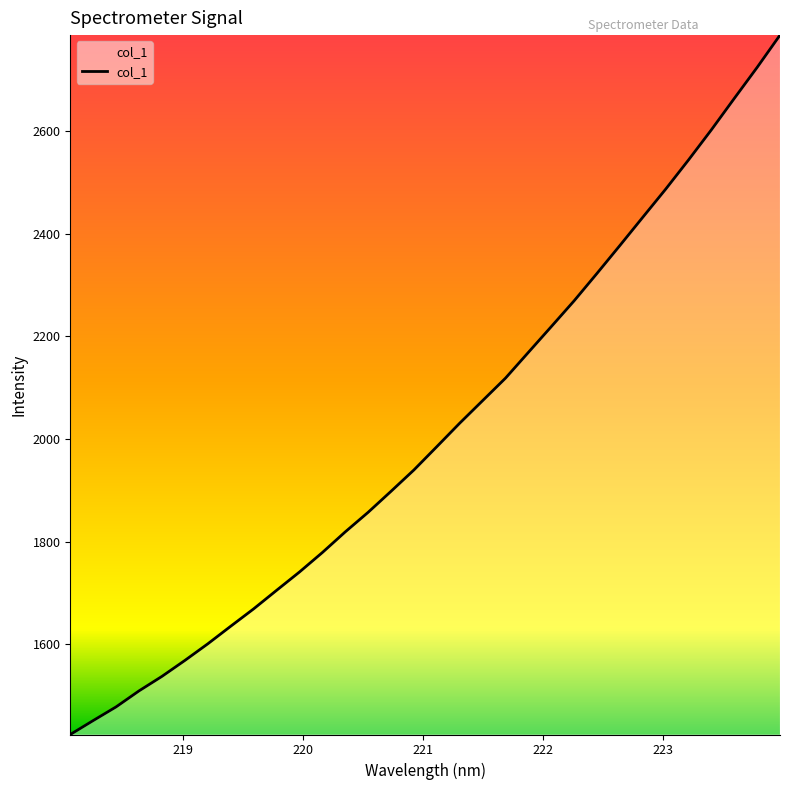

What is the difference between the maximum and minimum values?

1363.5